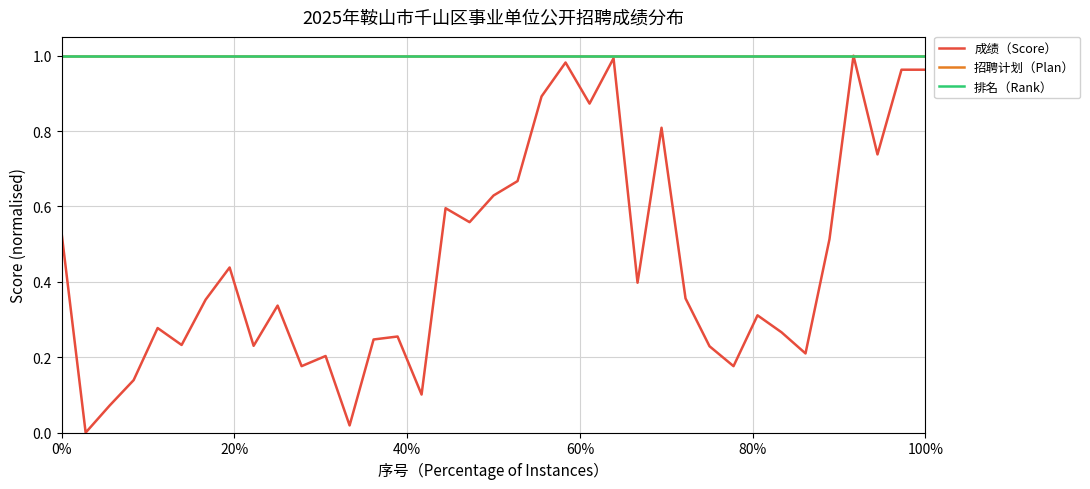

Does the chart display data point markers on the line(s)?

No